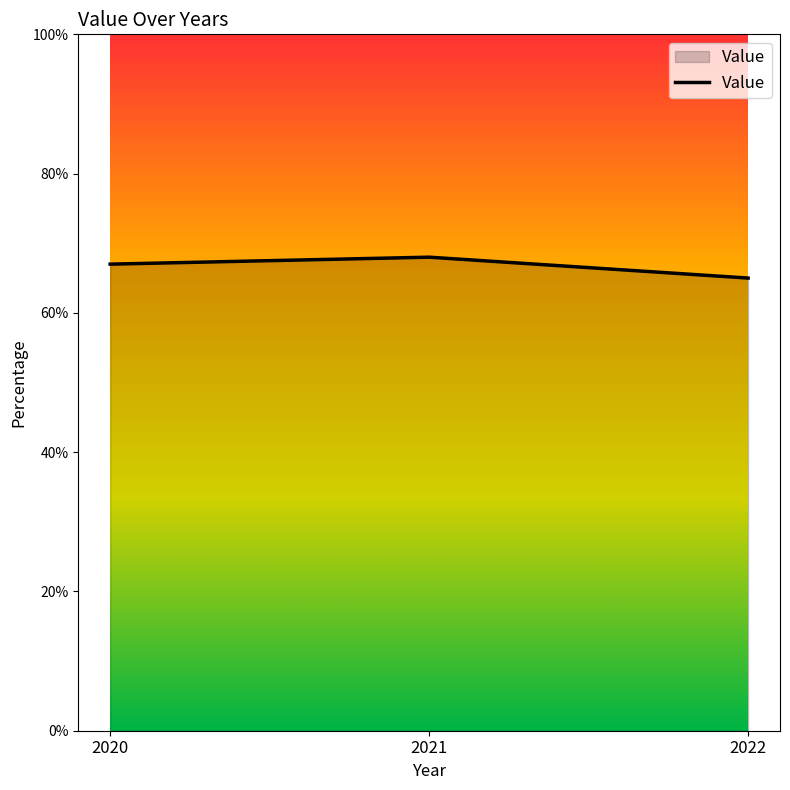

What is the ratio of the value at 2022 to the value at 2021?

1.0